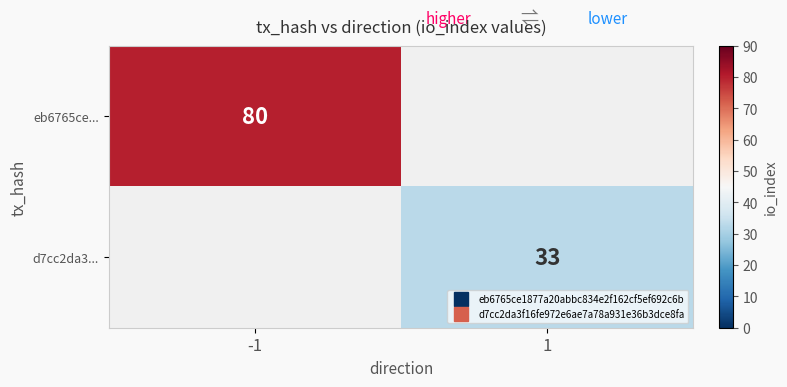

Rank the series at -1 from highest to lowest value.

eb6765ce..., d7cc2da3...